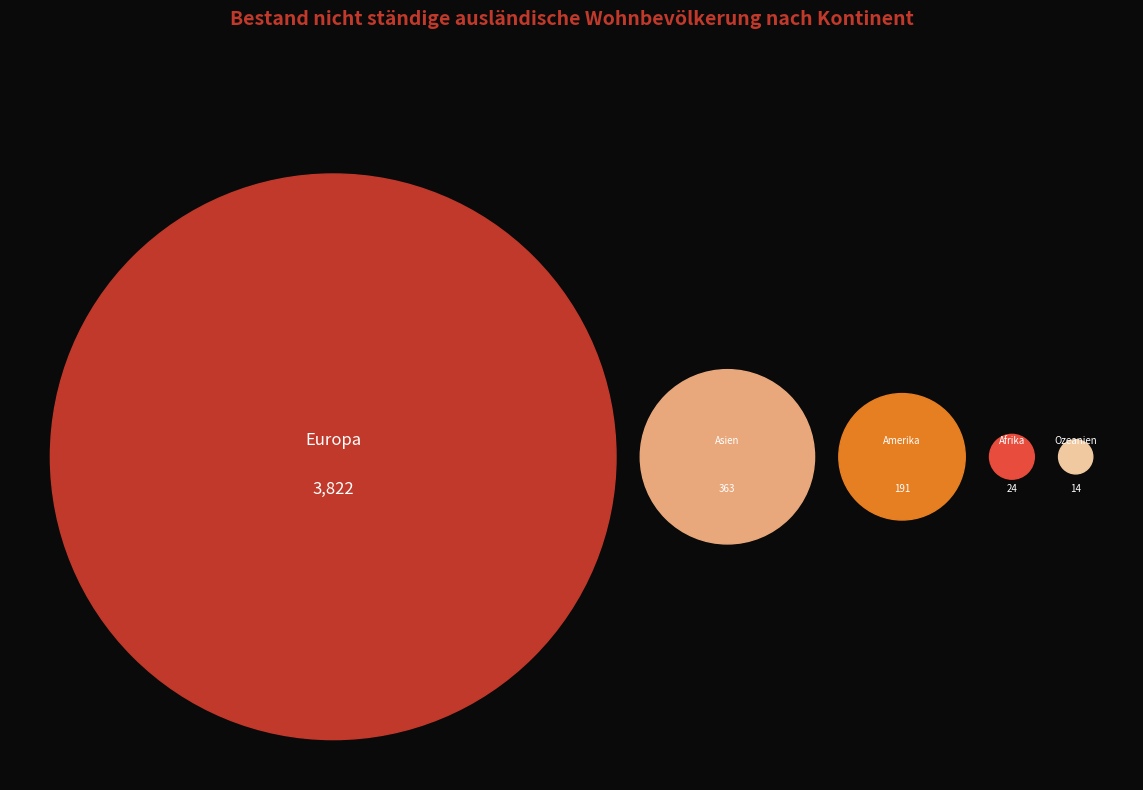

To the nearest percent, what portion does Amerika represent?

4%